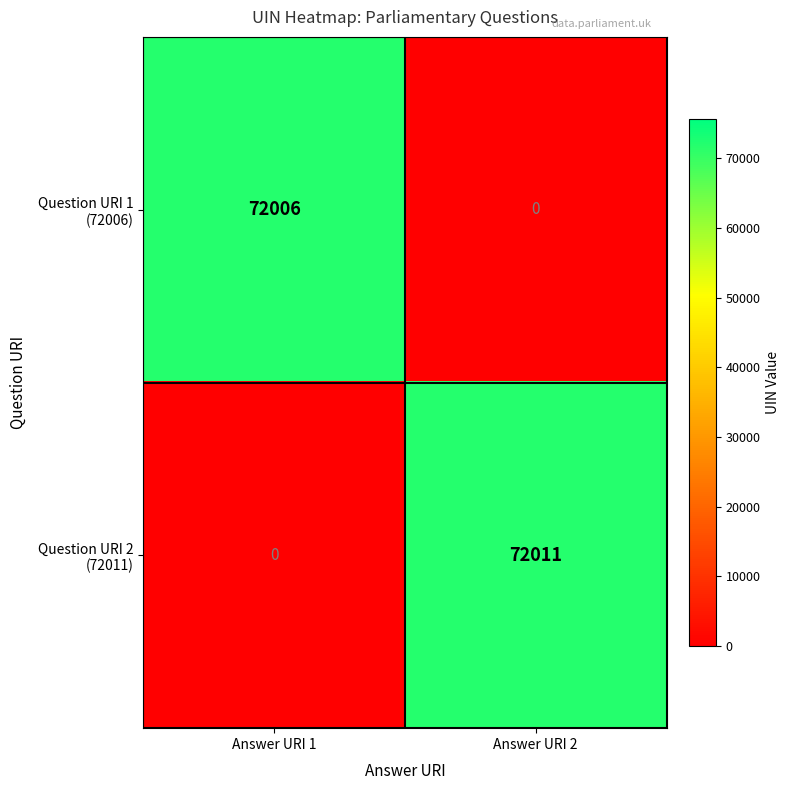

What is the total value across all series at Answer URI 2?

72011